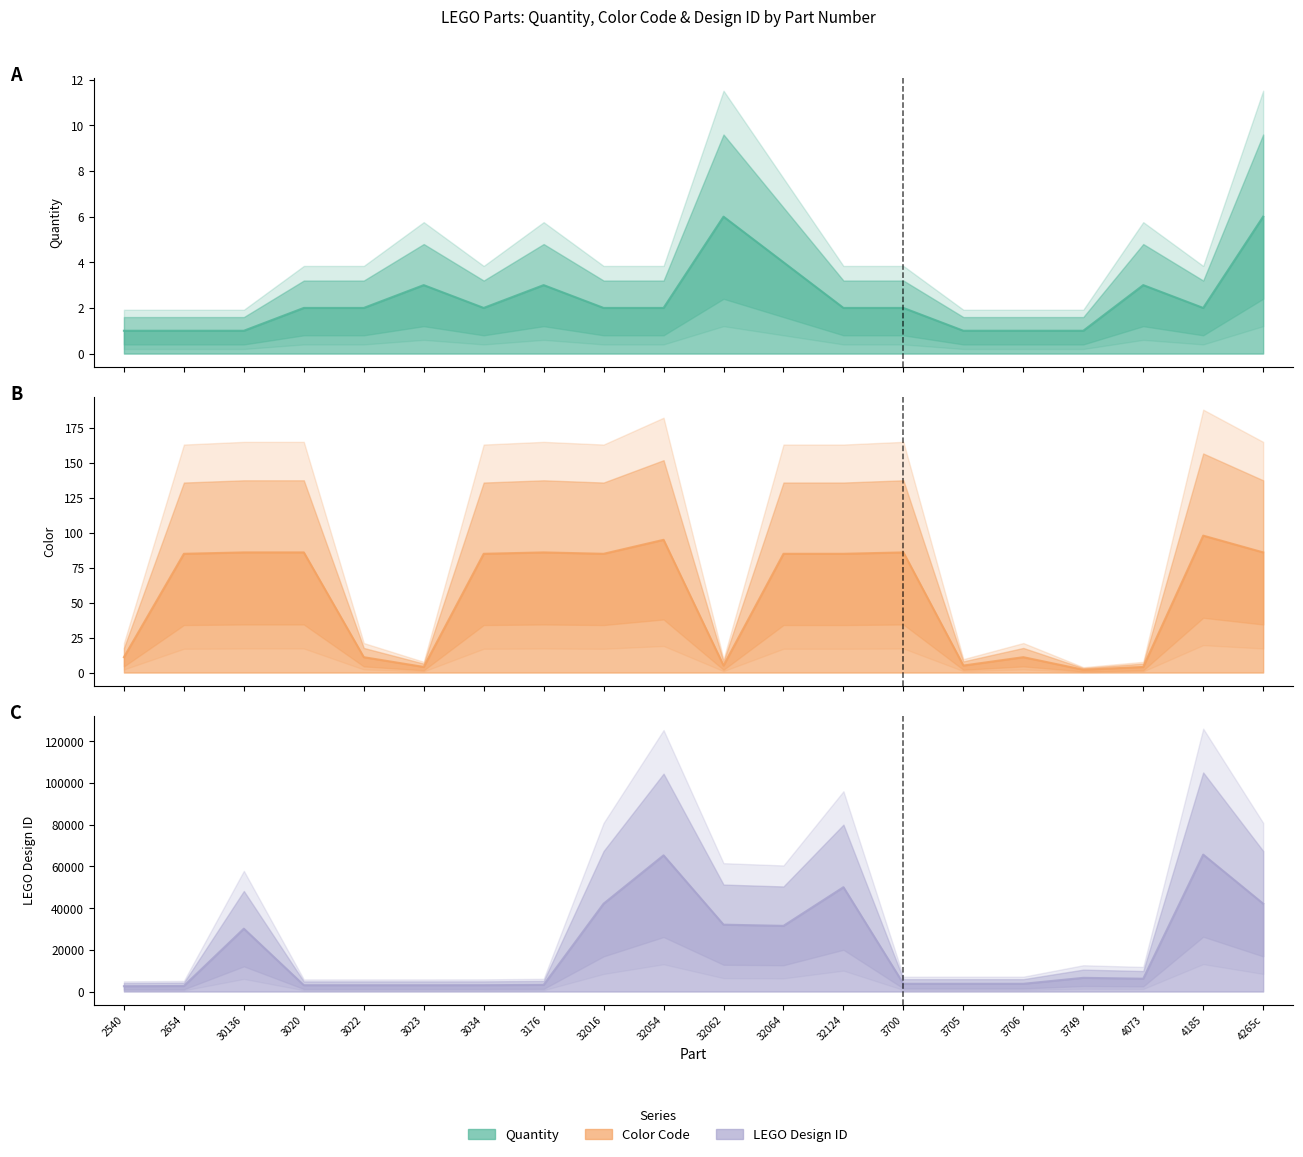

Which series has the largest total across all categories?

LEGO Design ID